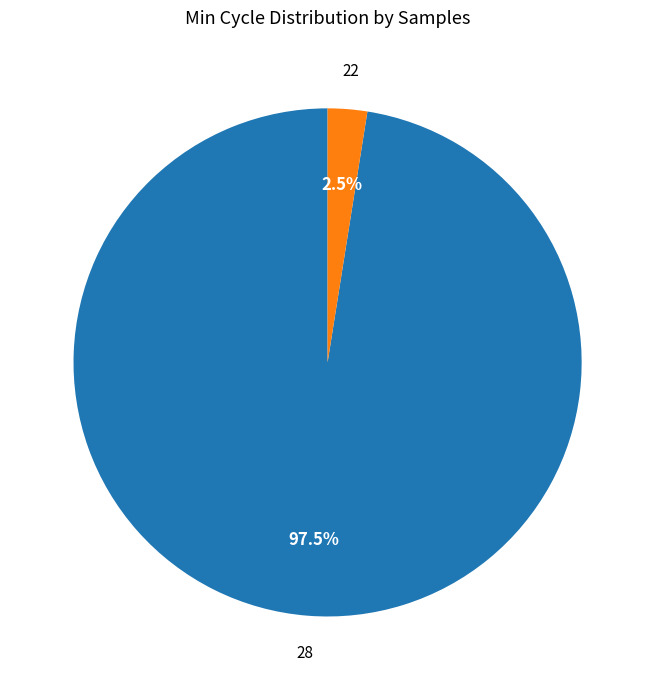

Is there any slice that represents more than half of the pie?

Yes